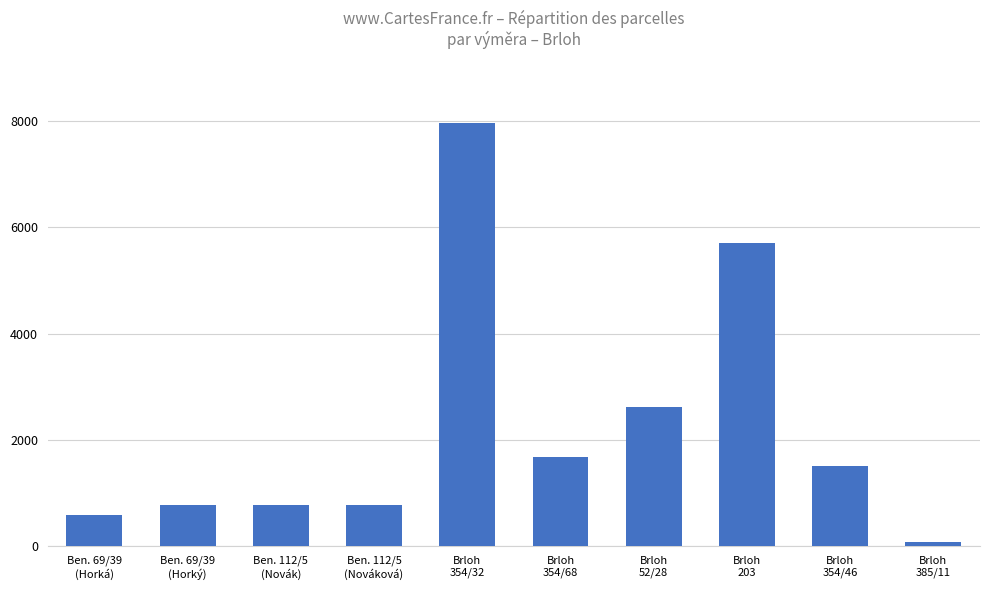

At which label does the data first exceed 1502?

Brloh
354/32